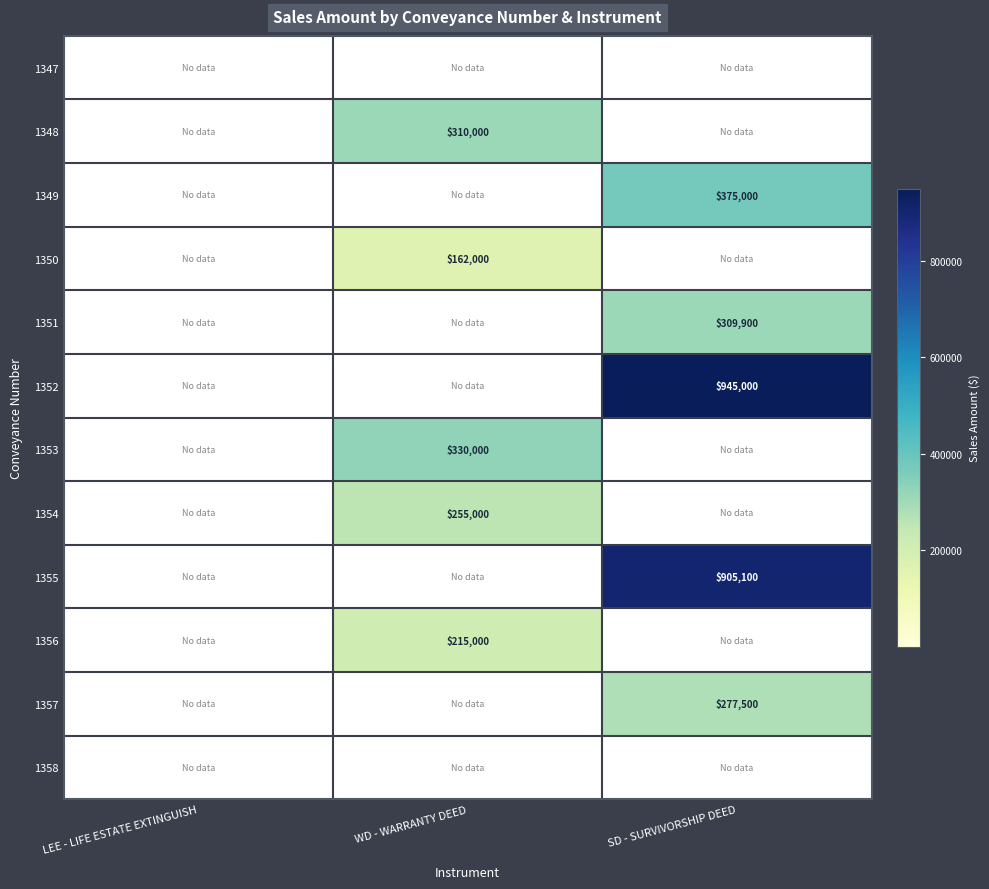

True or false: 1354 has a value of 255000 at WD - WARRANTY DEED.

True